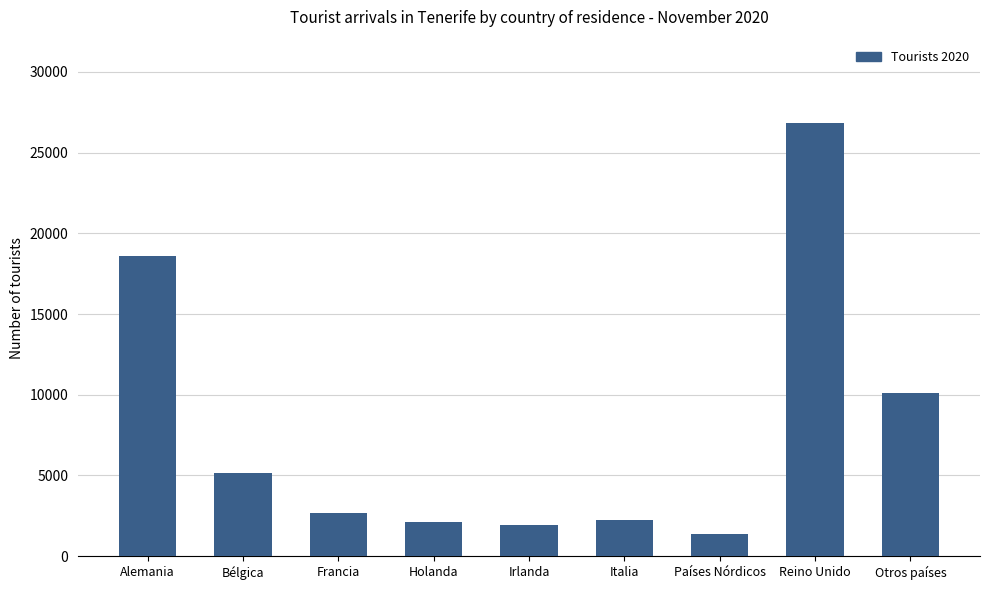

At which category does the chart reach its peak across all series?

Reino Unido